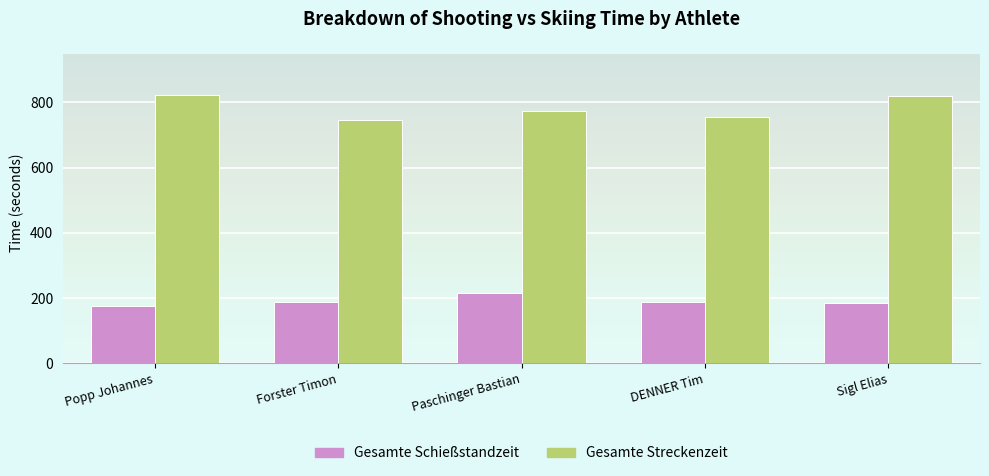

Which series changed the most between Forster Timon and Paschinger Bastian?

Gesamte Schießstandzeit